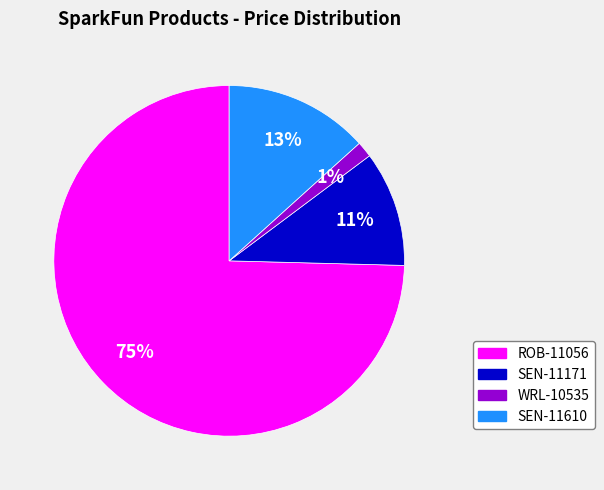

How many segments does this pie chart have?

4